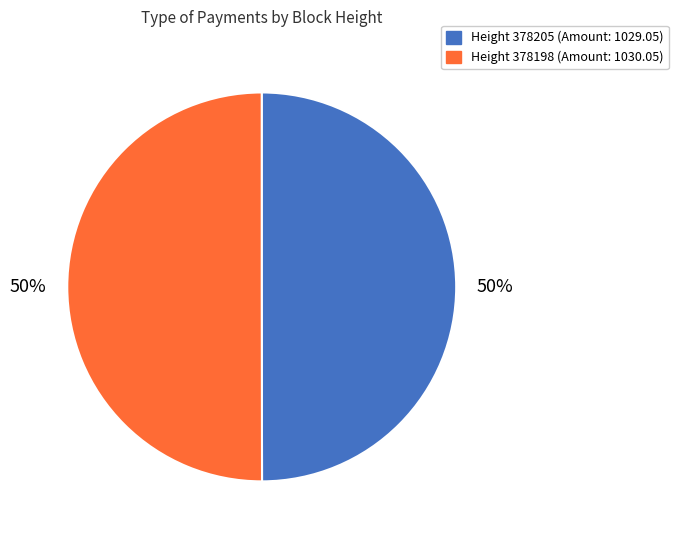

Which slice represents more than half of the pie?

378198